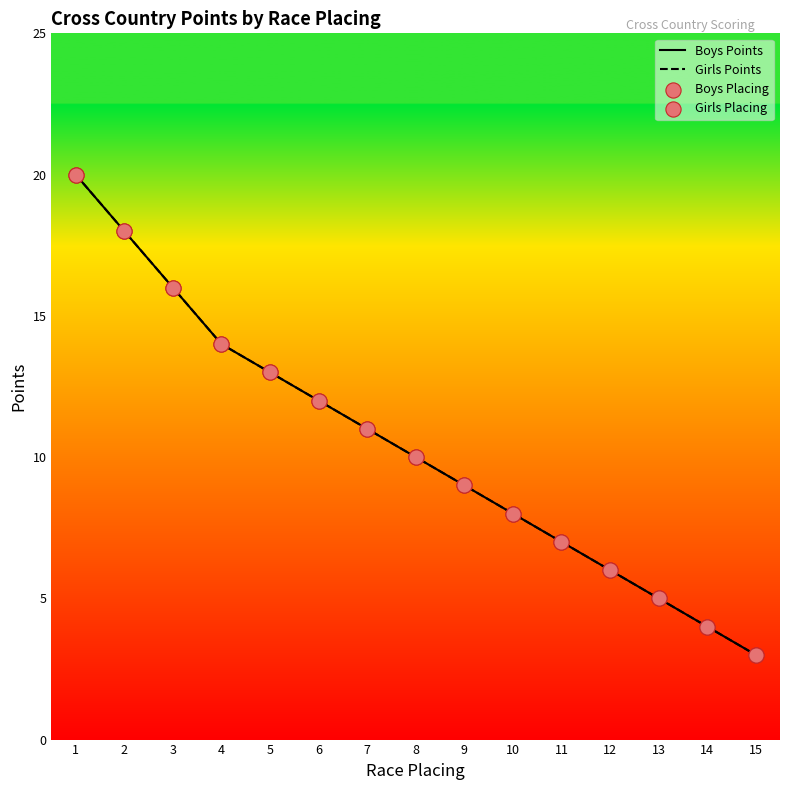

At which category is the sum across all series the highest?

1